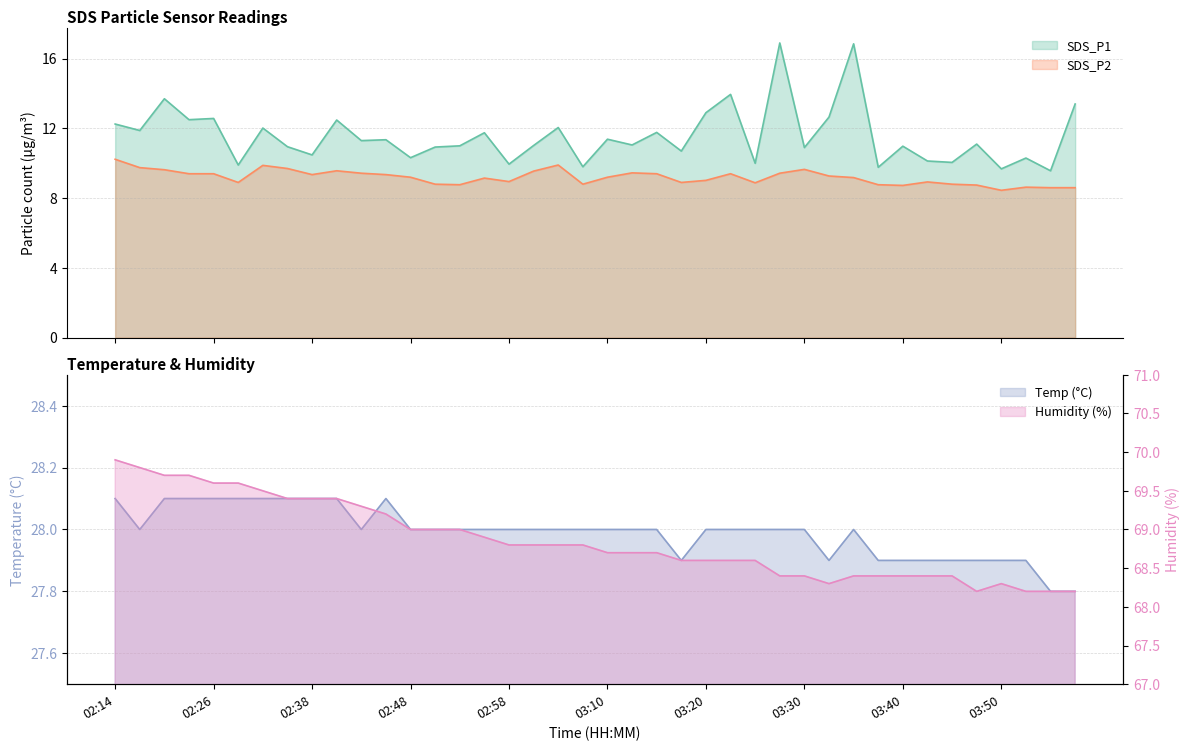

At 03:42, list the series in order from largest to smallest.

Humidity, Temp, SDS_P1, SDS_P2